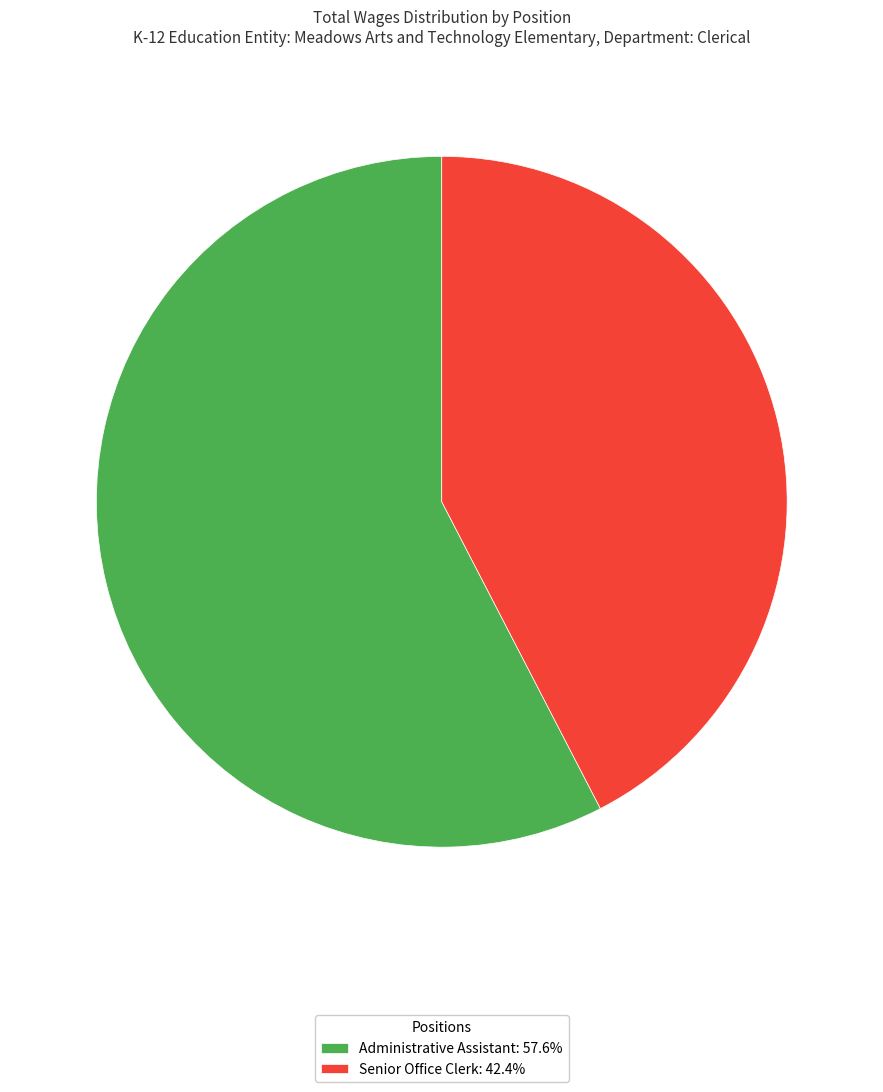

Is there a majority slice in this chart?

Yes